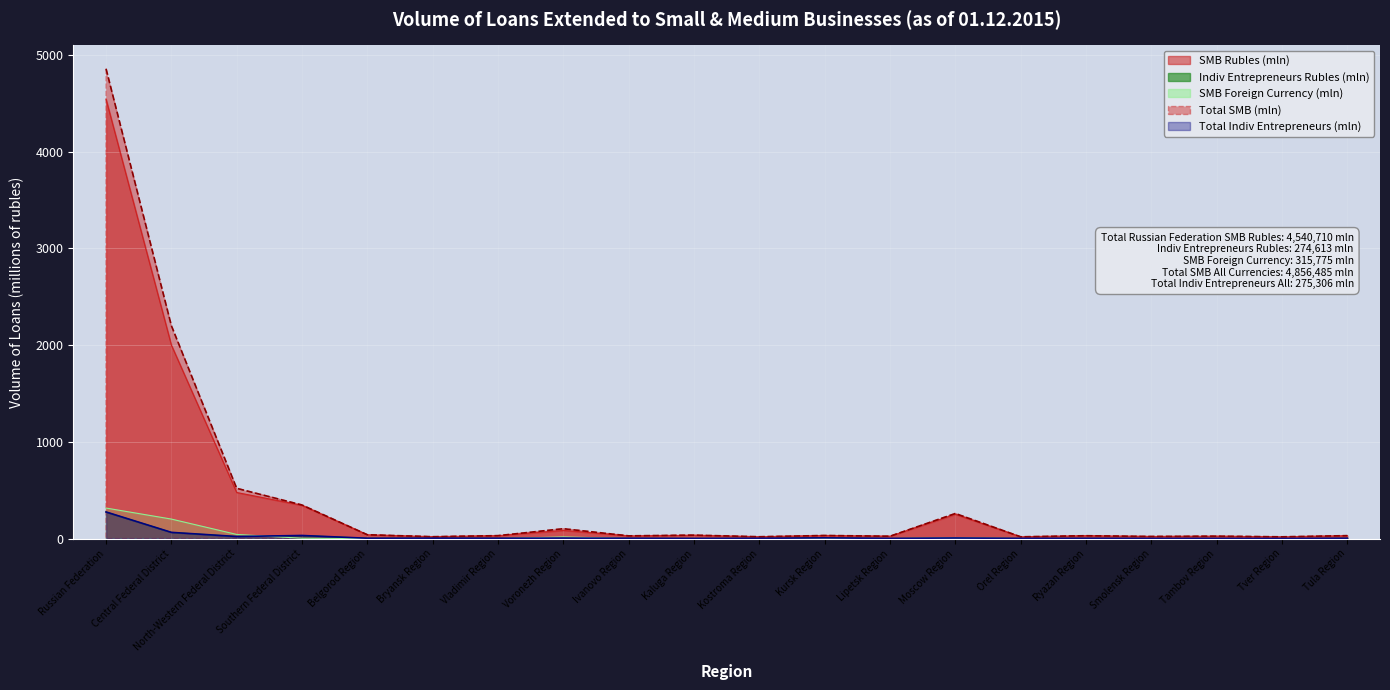

What are all the series names shown in the legend?

SMB Rubles (mln), Indiv Entrepreneurs Rubles (mln), SMB Foreign Currency (mln), Total SMB (mln), Total Indiv Entrepreneurs (mln)